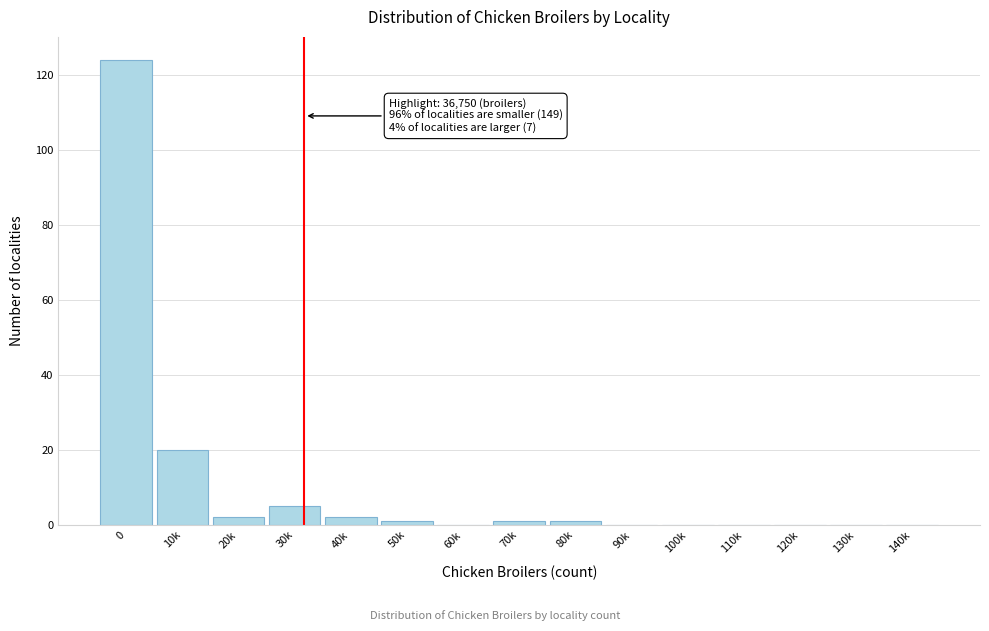

Reading left to right, transcribe all the data shown in this chart.

0=124	10k=20	20k=2	30k=5	40k=2	50k=1	60k=0	70k=1	80k=1	90k=0	100k=0	110k=0	120k=0	130k=0	140k=0